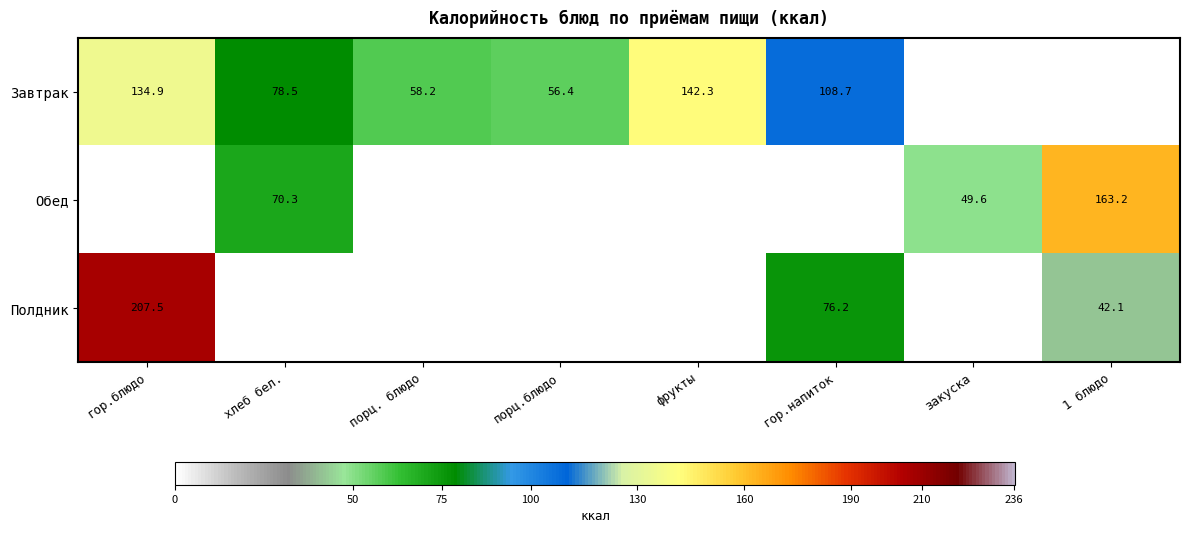

What is the difference between the Полдник values at гор.напиток and 1 блюдо?

34.1